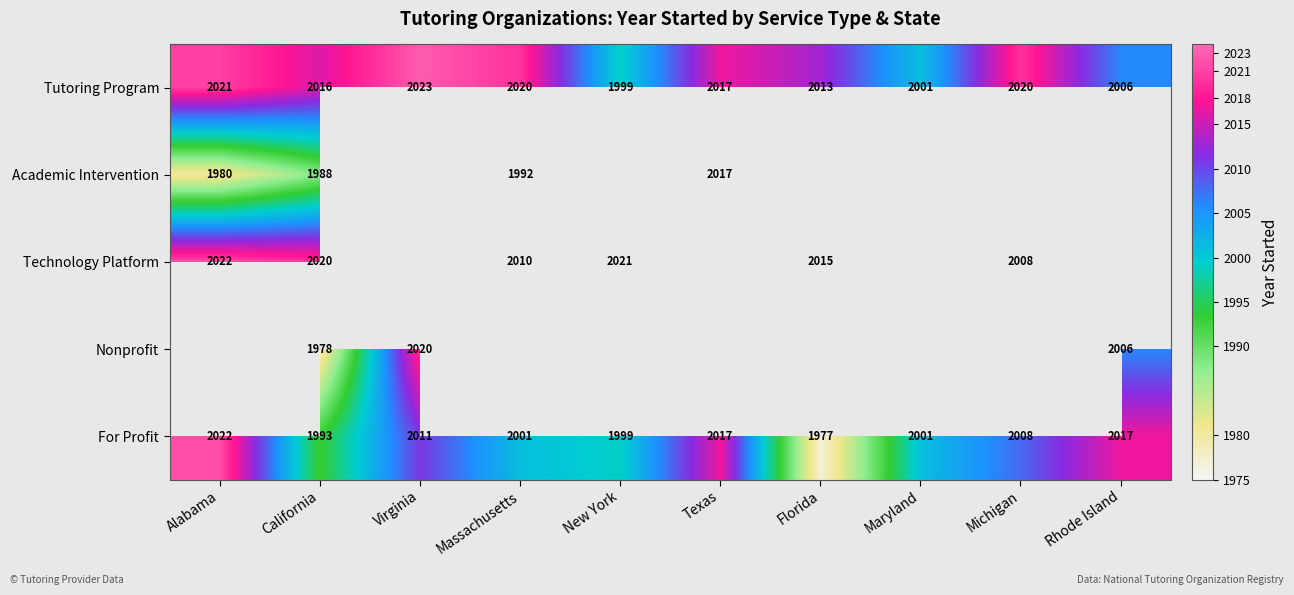

Where is For Profit nearest to the value 1999?

New York